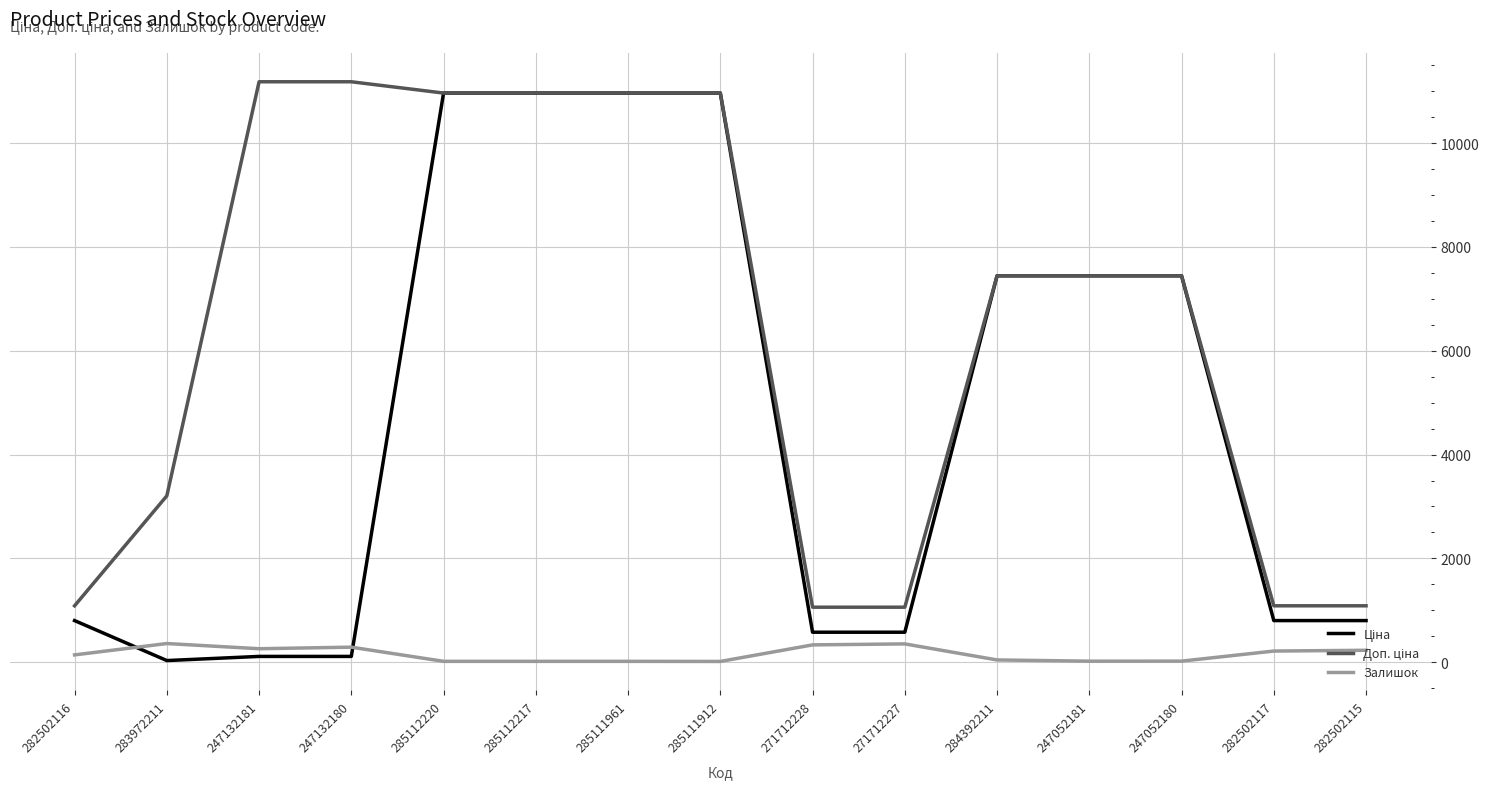

Does the chart display data point markers on the line(s)?

No